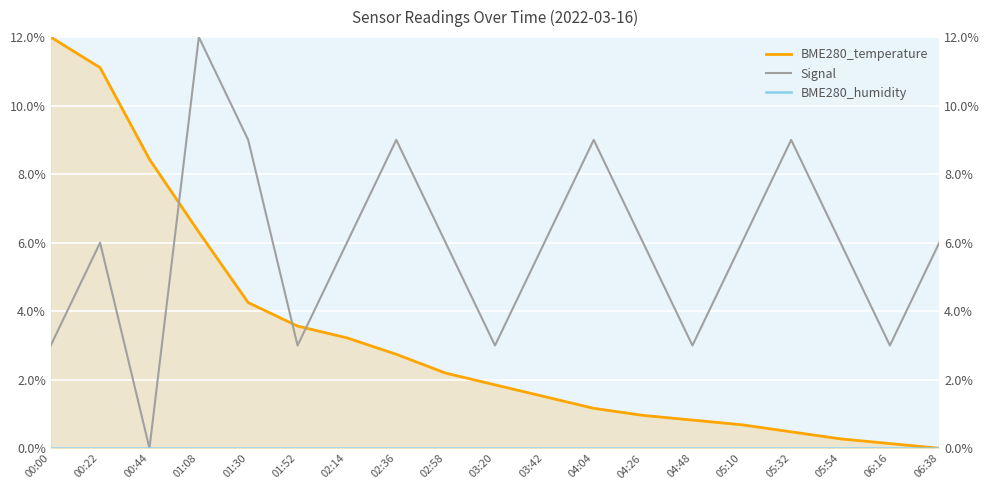

What is the sum of all BME280_temperature values?

61.7